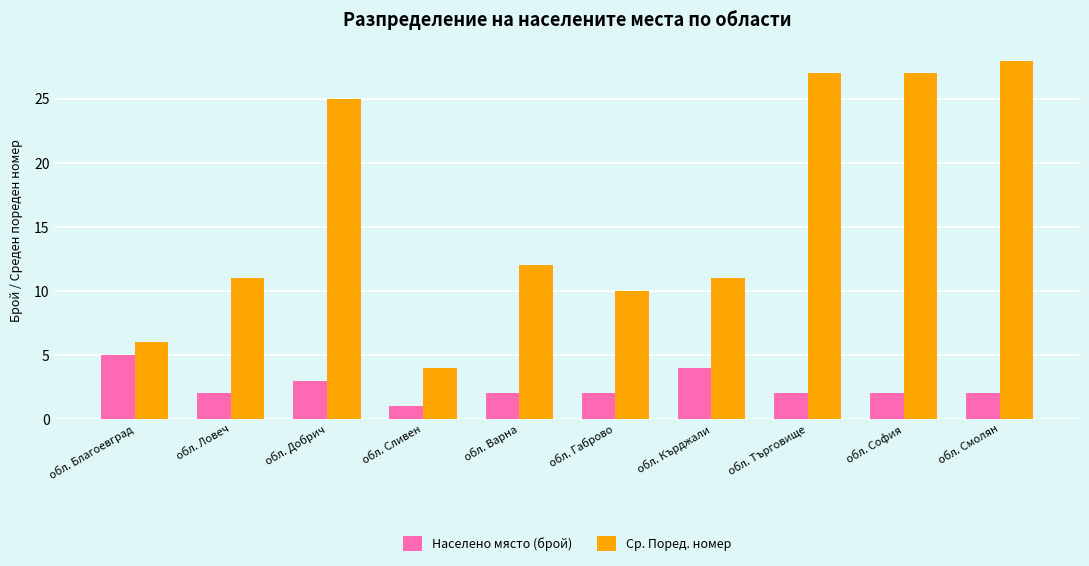

Where is Ср. Поред. номер nearest to the value 16?

обл. Варна